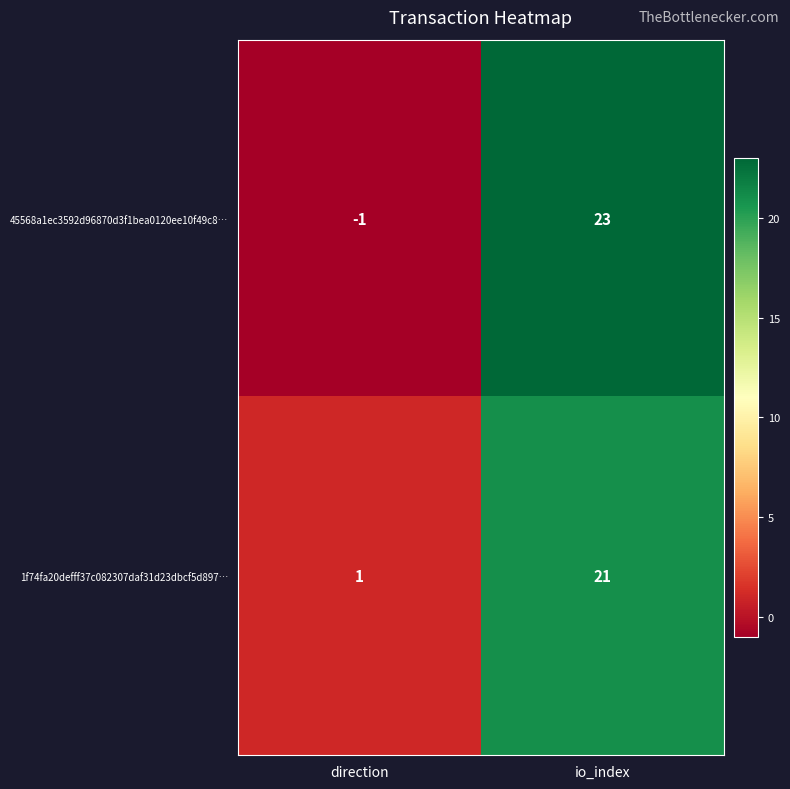

List the series in order of their peak value, lowest first.

1f74fa20defff37c082307daf31d23dbcf5d897…, 45568a1ec3592d96870d3f1bea0120ee10f49c8…